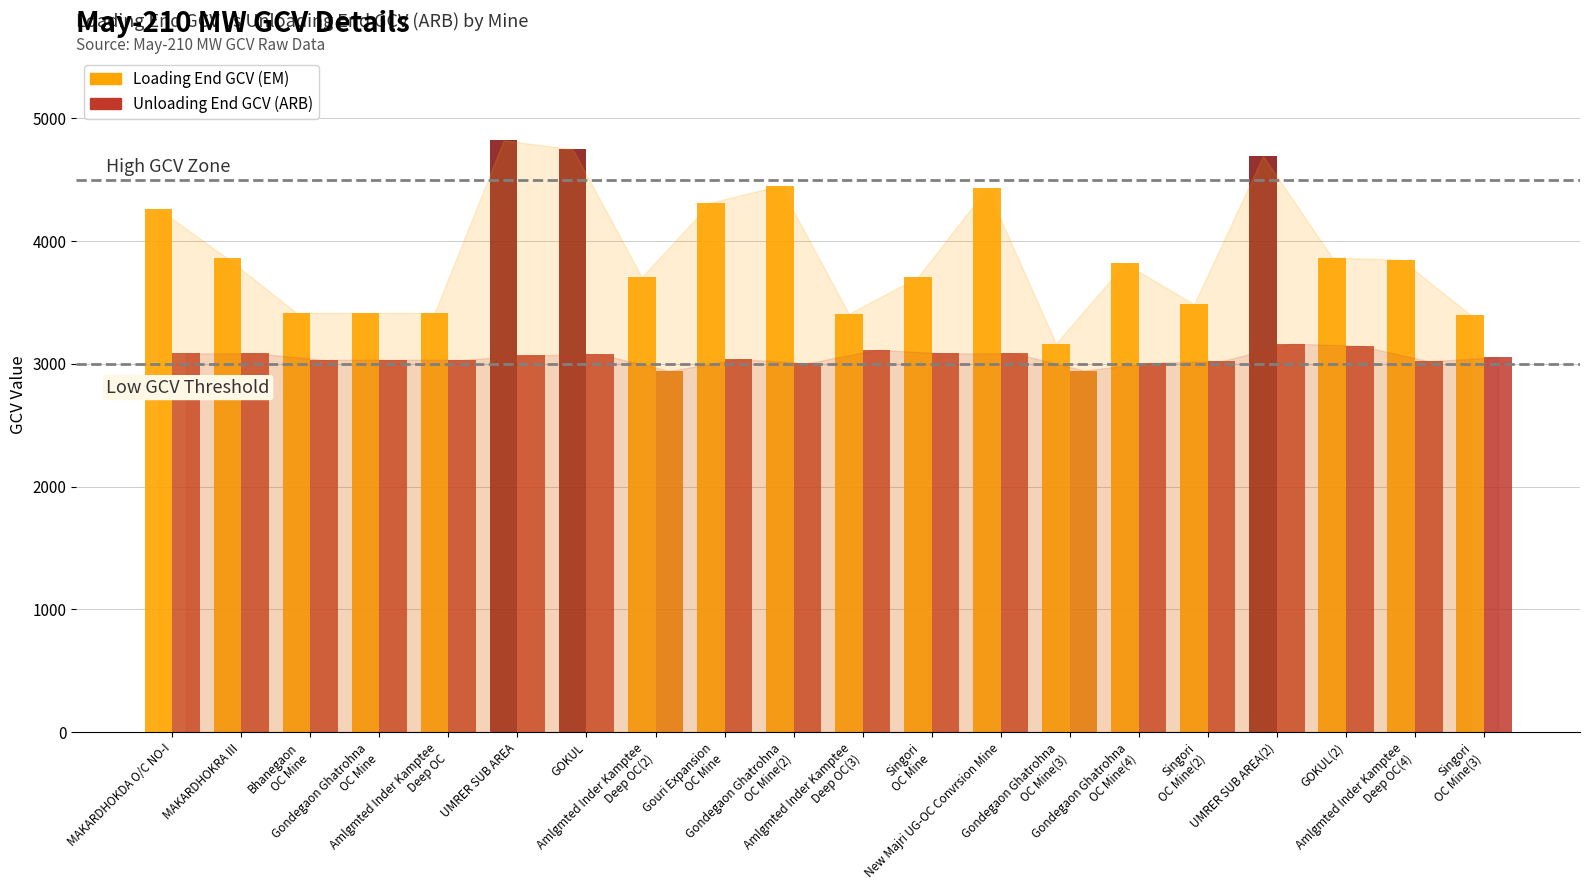

Where is Unloading End GCV (ARB) nearest to the value 3053?

Singori OC Mine(3)